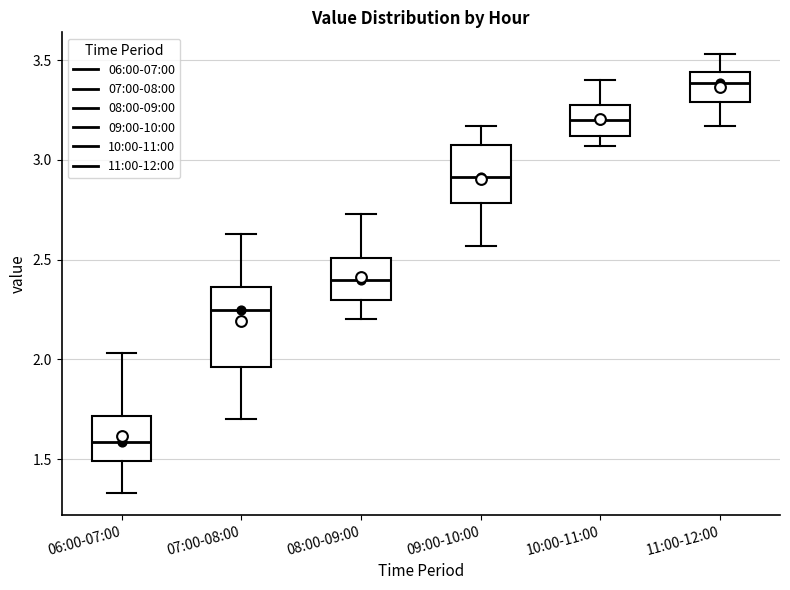

Which box has the highest median line?

11:00-12:00